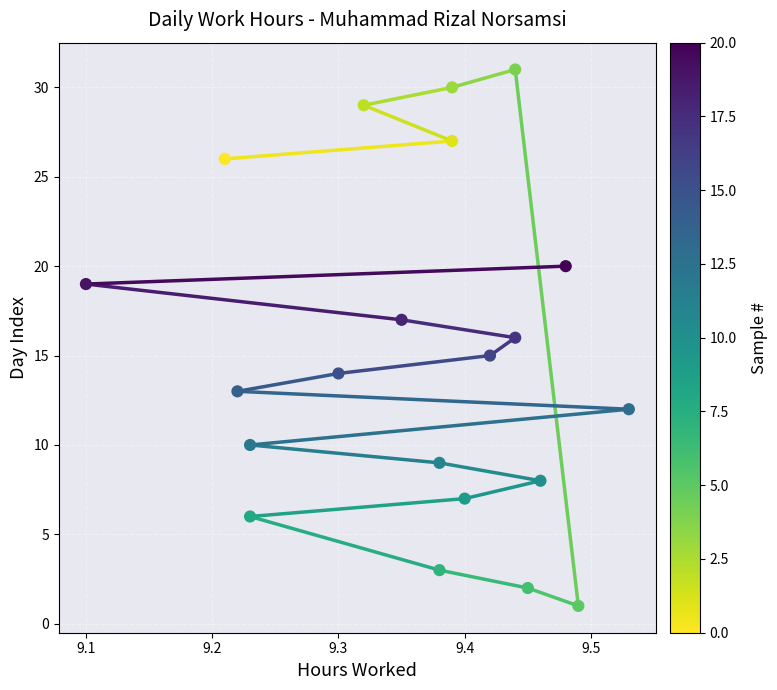

What is the range of Y values (max minus min)?

30